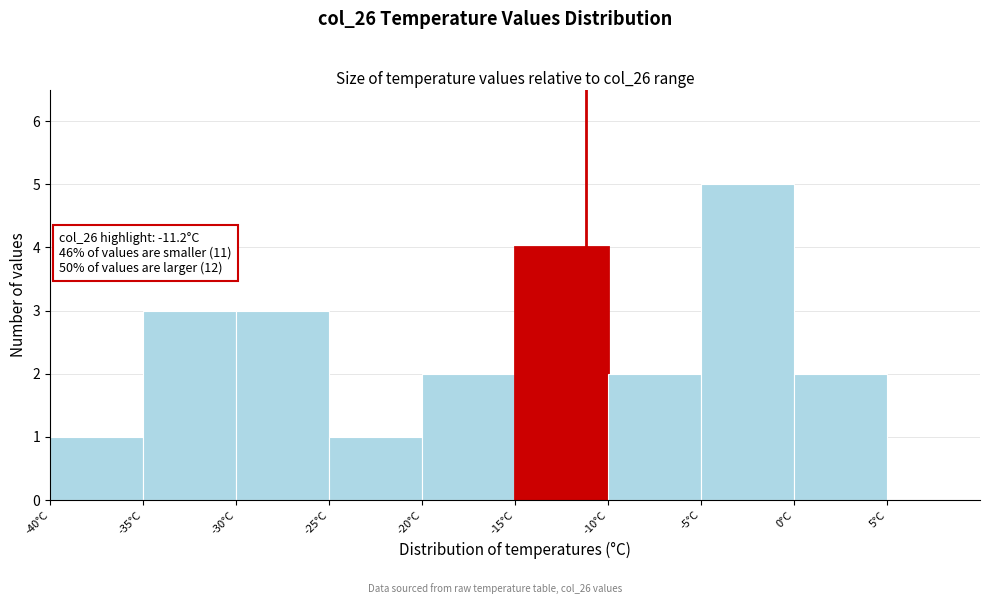

Which range on the x-axis has the tallest bar?

-5 to 0